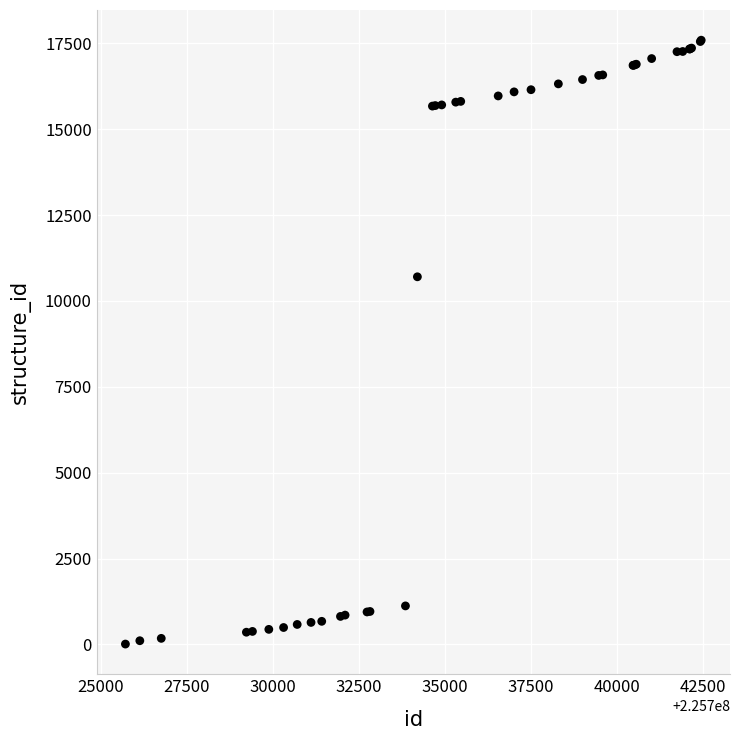

What Y value in the scatter plot is closest to 8801?

10704